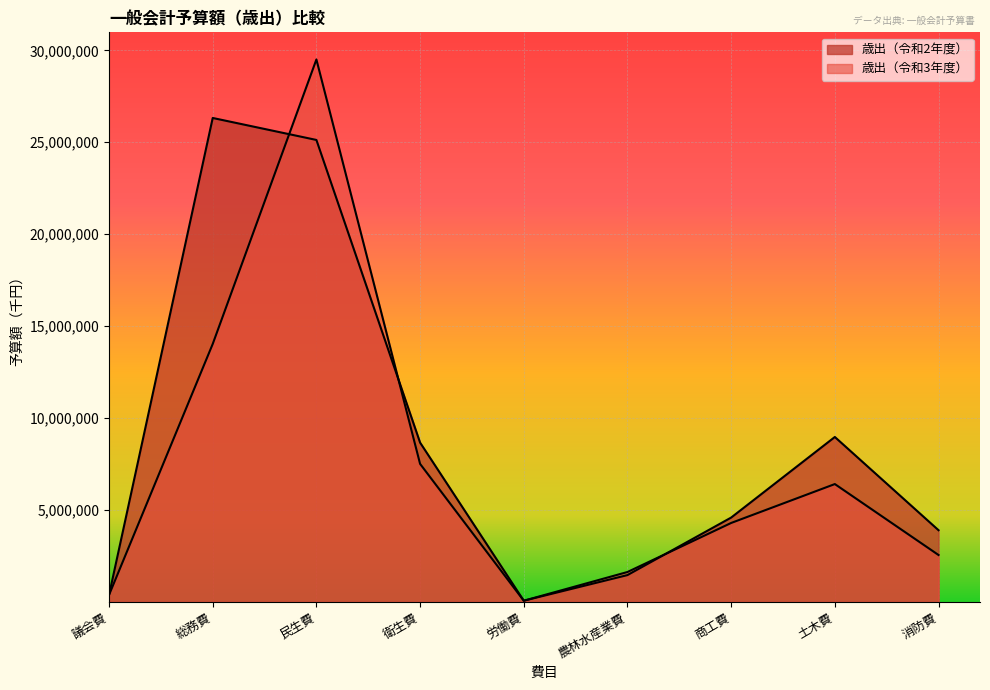

Which series has the largest total across all categories?

歳出（令和2年度）